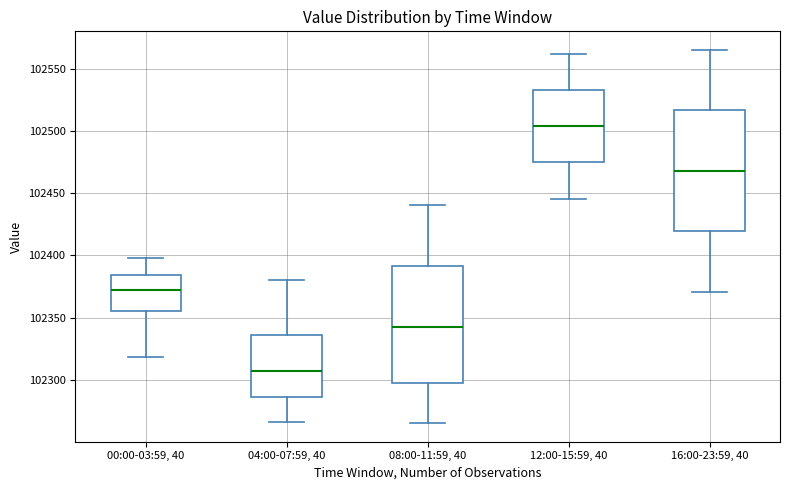

Reading left to right, transcribe this box plot: for each box, give where its median line is, the range the box spans, and where its two whiskers end, as read against the y-axis. The values are not printed on the chart, so give them approximately, as read against the axis.

00:00-03:59, 40: median 102370, box 102355 to 102385, whiskers 102320 to 102400
04:00-07:59, 40: median 102305, box 102285 to 102335, whiskers 102265 to 102380
08:00-11:59, 40: median 102345, box 102300 to 102390, whiskers 102265 to 102440
12:00-15:59, 40: median 102505, box 102475 to 102535, whiskers 102445 to 102560
16:00-23:59, 40: median 102470, box 102420 to 102515, whiskers 102370 to 102565